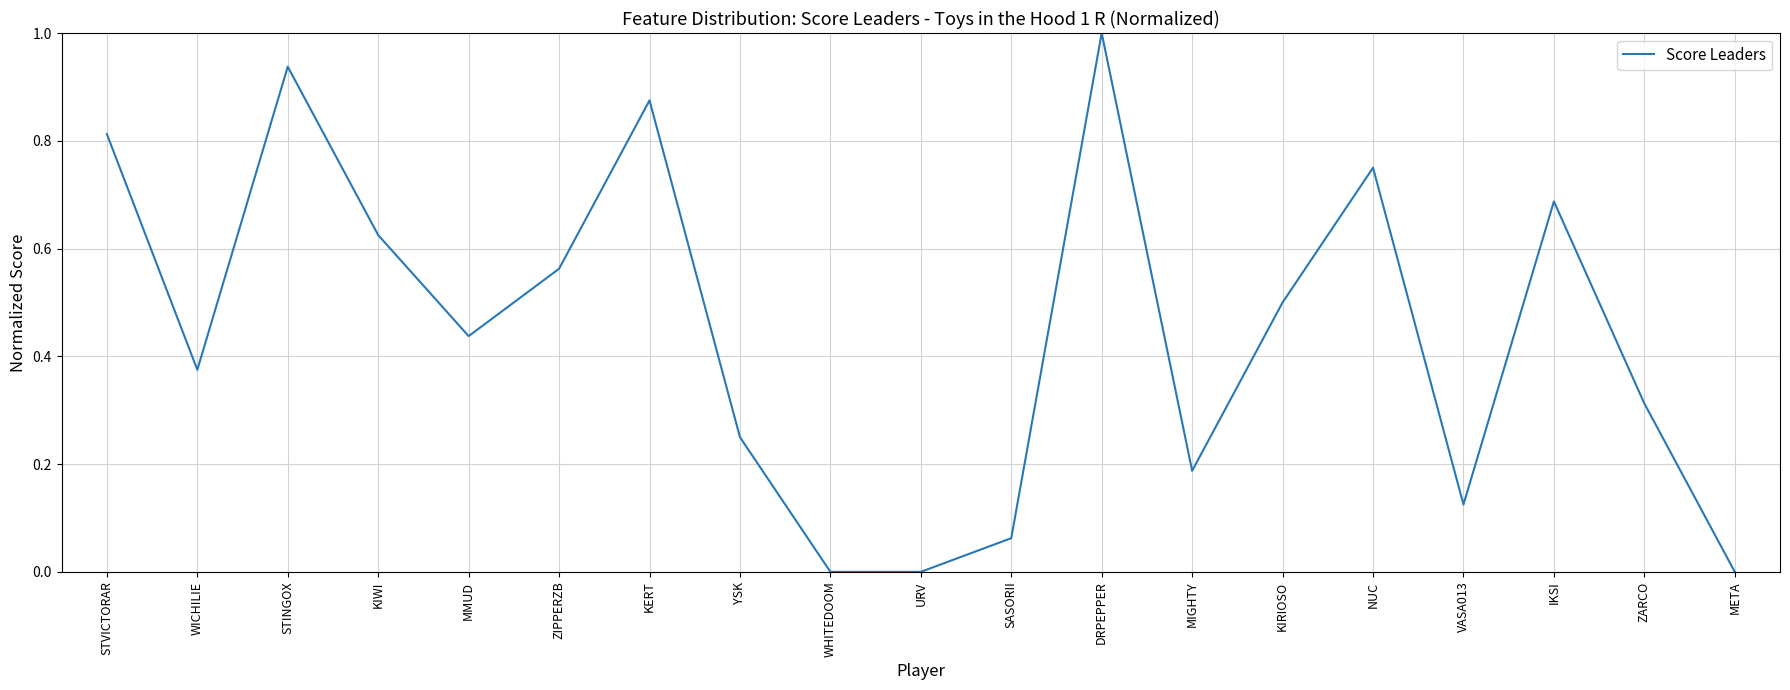

What position from the left is MMUD?

5